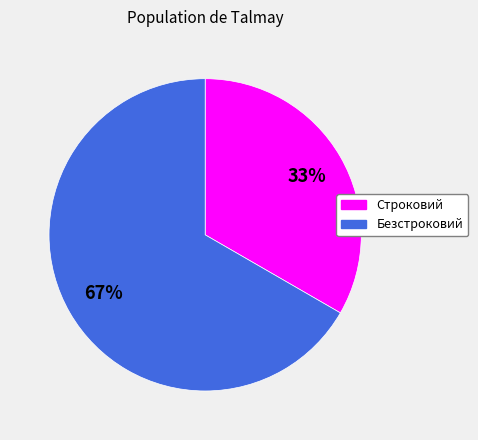

Combined, do Строковий and Безстроковий account for over 50%?

Yes